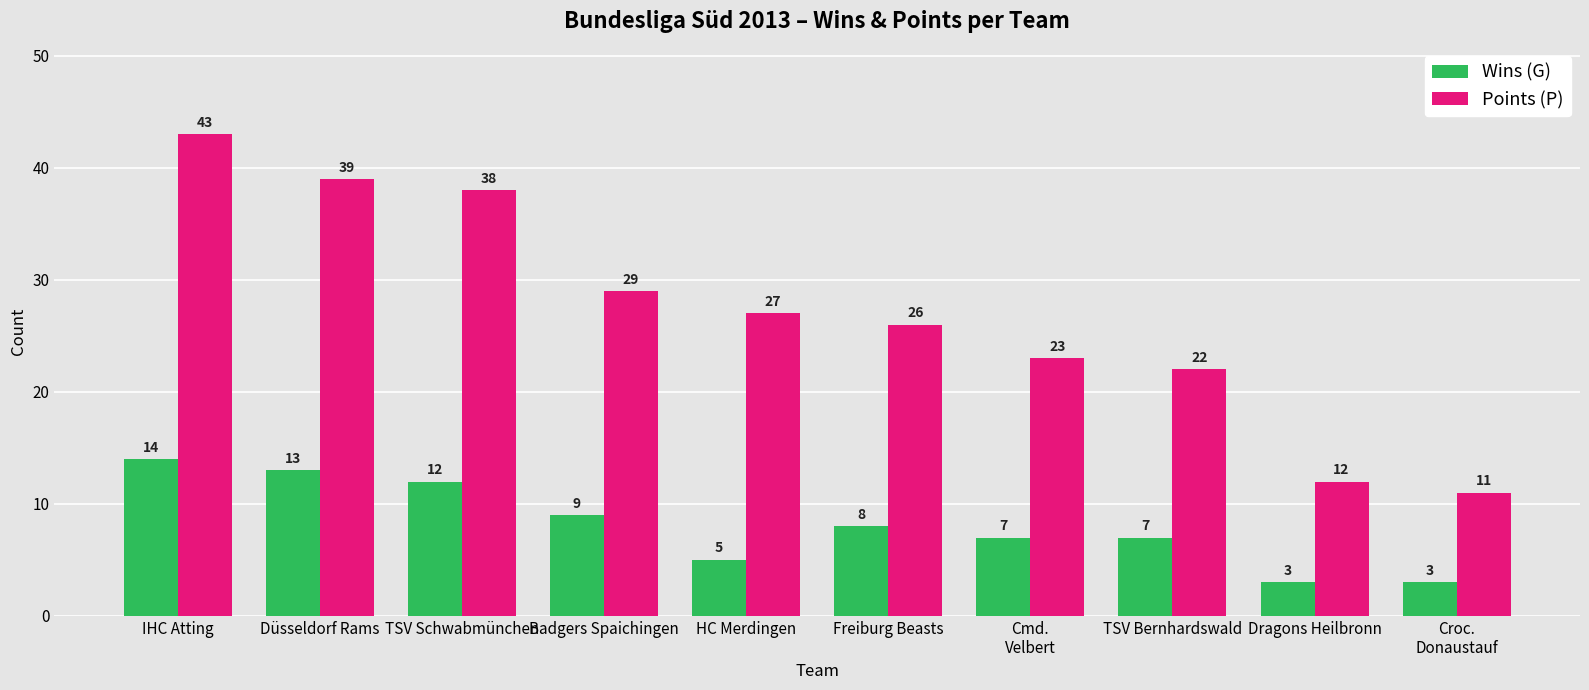

List the labels in order of Points (P) value, smallest first.

Croc.
Donaustauf, Dragons Heilbronn, TSV Bernhardswald, Cmd.
Velbert, Freiburg Beasts, HC Merdingen, Badgers Spaichingen, TSV Schwabmünchen, Düsseldorf Rams, IHC Atting